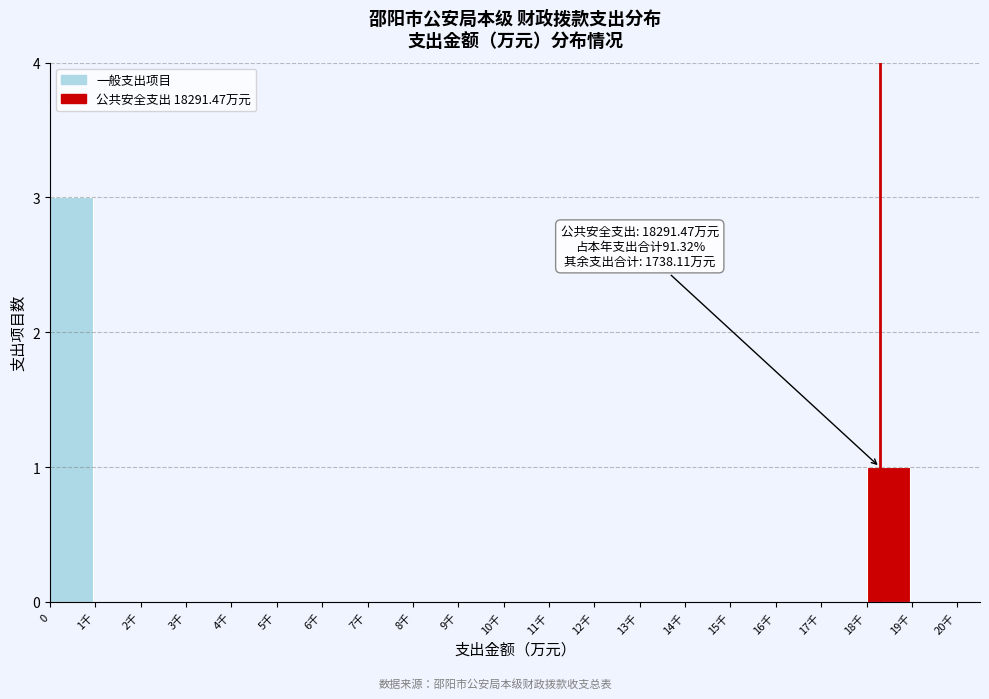

Reading left to right, extract all data points from this chart.

0=3	1千=0	2千=0	3千=0	4千=0	5千=0	6千=0	7千=0	8千=0	9千=0	10千=0	11千=0	12千=0	13千=0	14千=0	15千=0	16千=0	17千=0	18千=1	19千=0